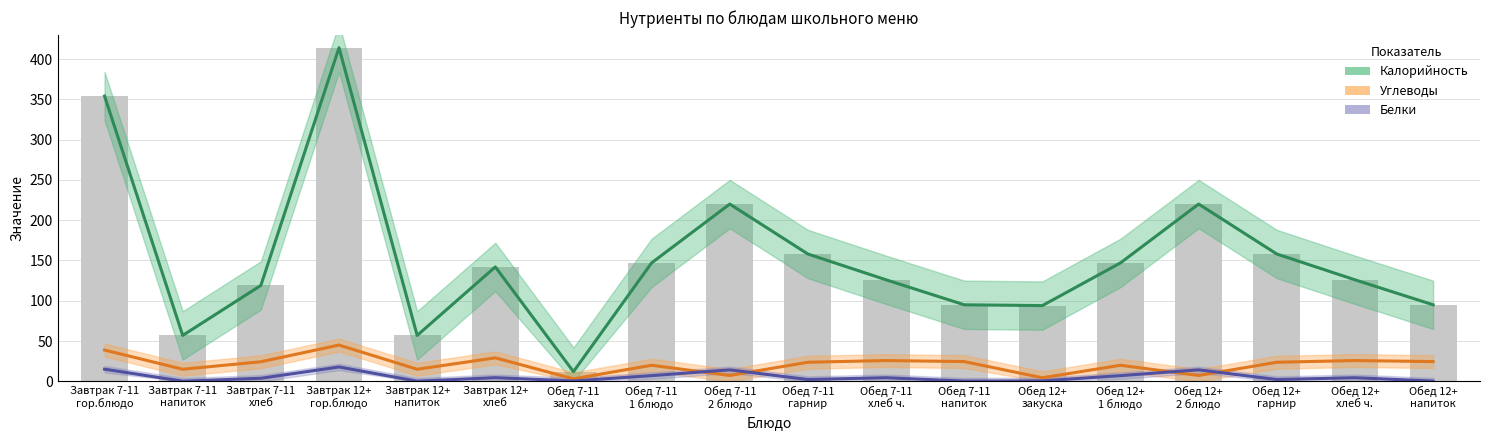

Count the number of data series in this chart.

3